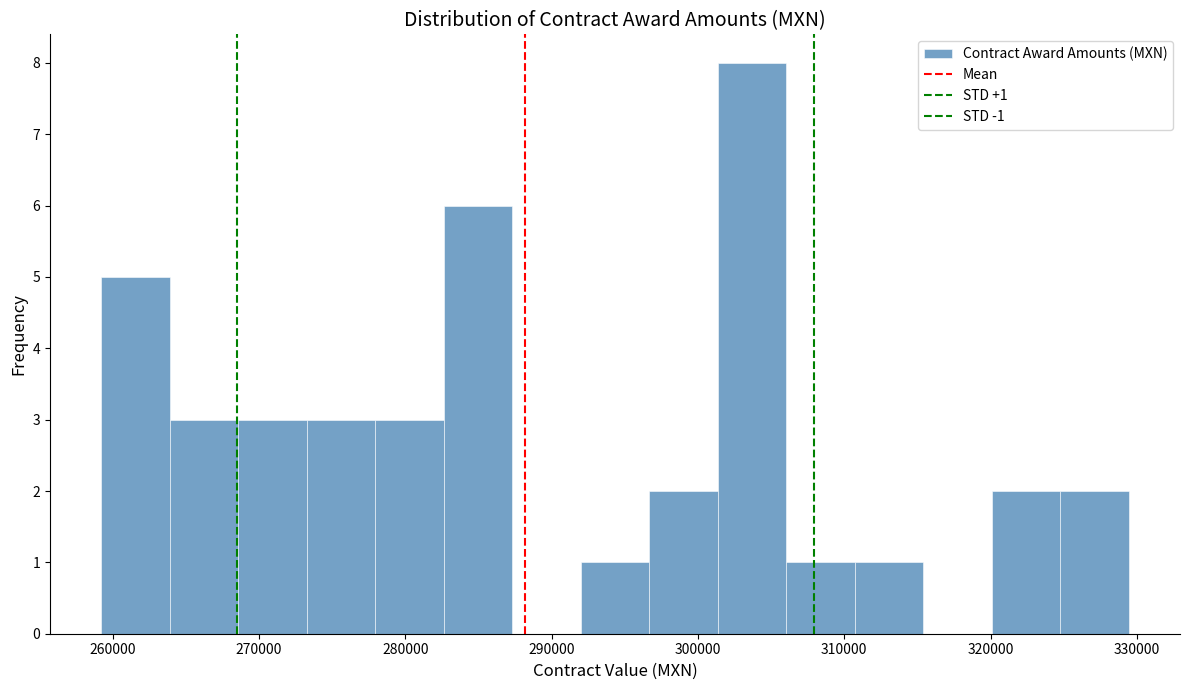

Over which range of the x-axis is the bar tallest?

301000 to 306000